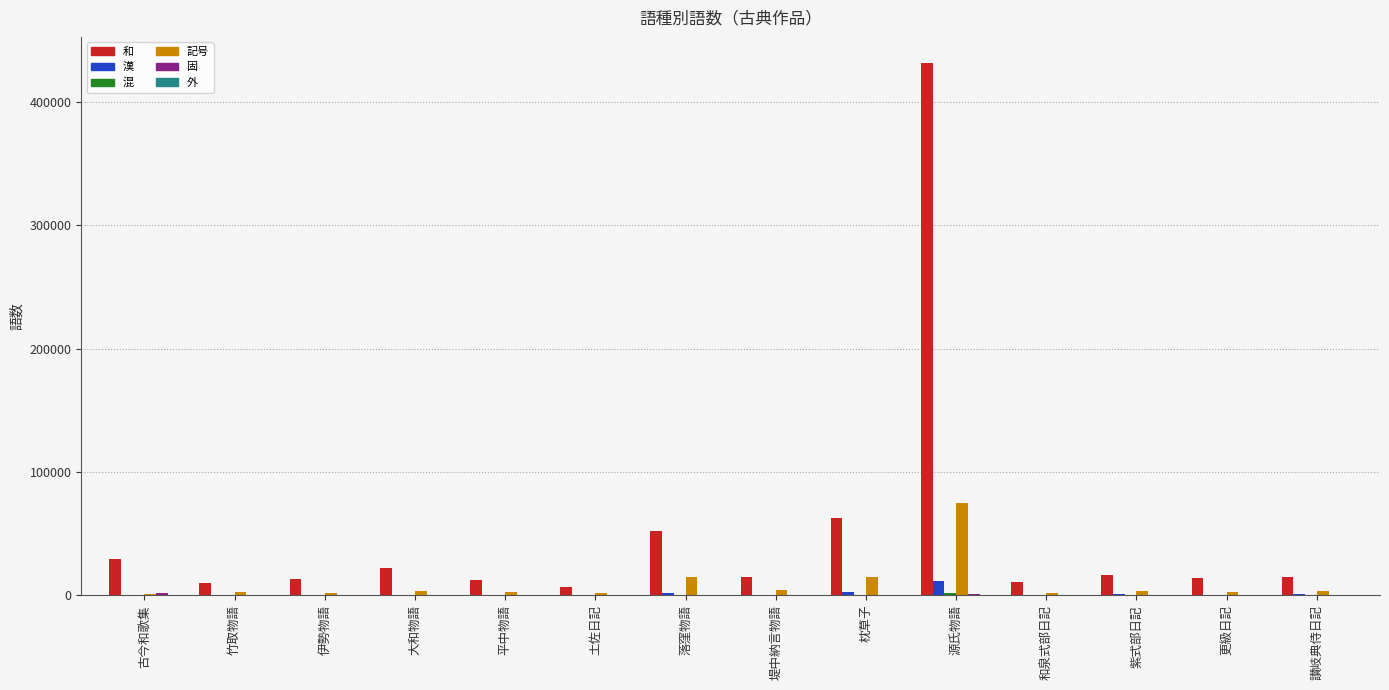

Between 堤中納言物語 and 源氏物語, which series saw the biggest shift?

和